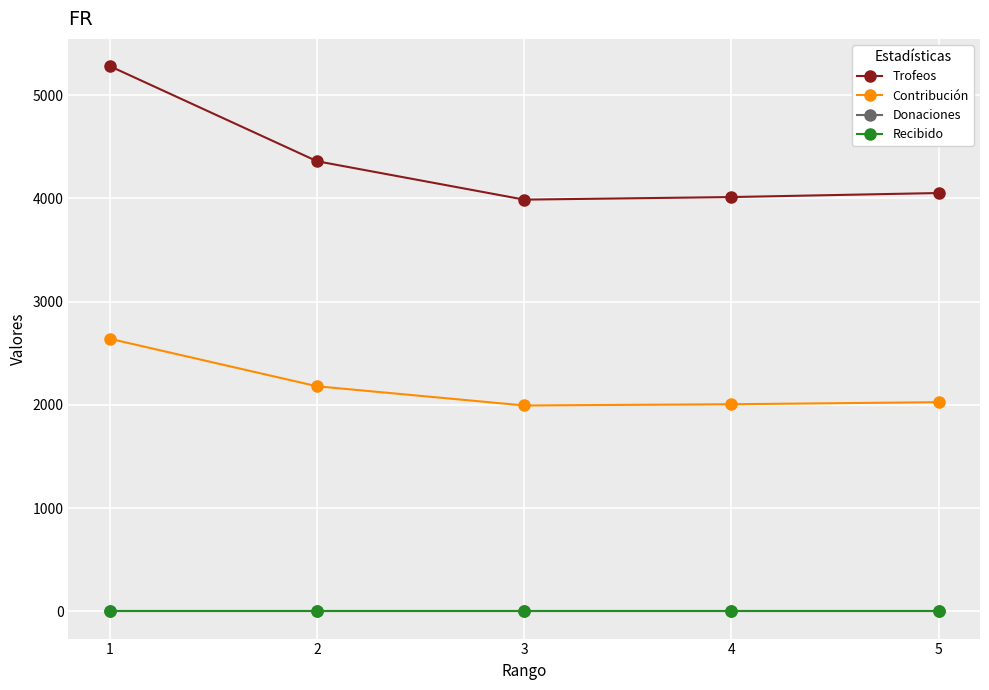

Is this an area chart (filled region under the line)?

No